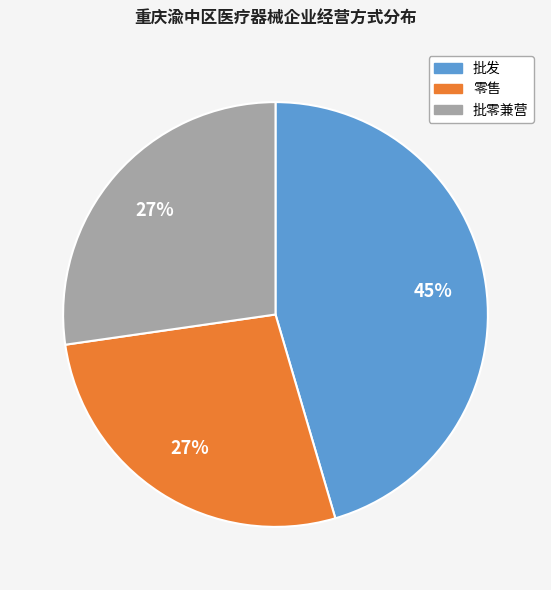

Is there a majority slice in this chart?

No